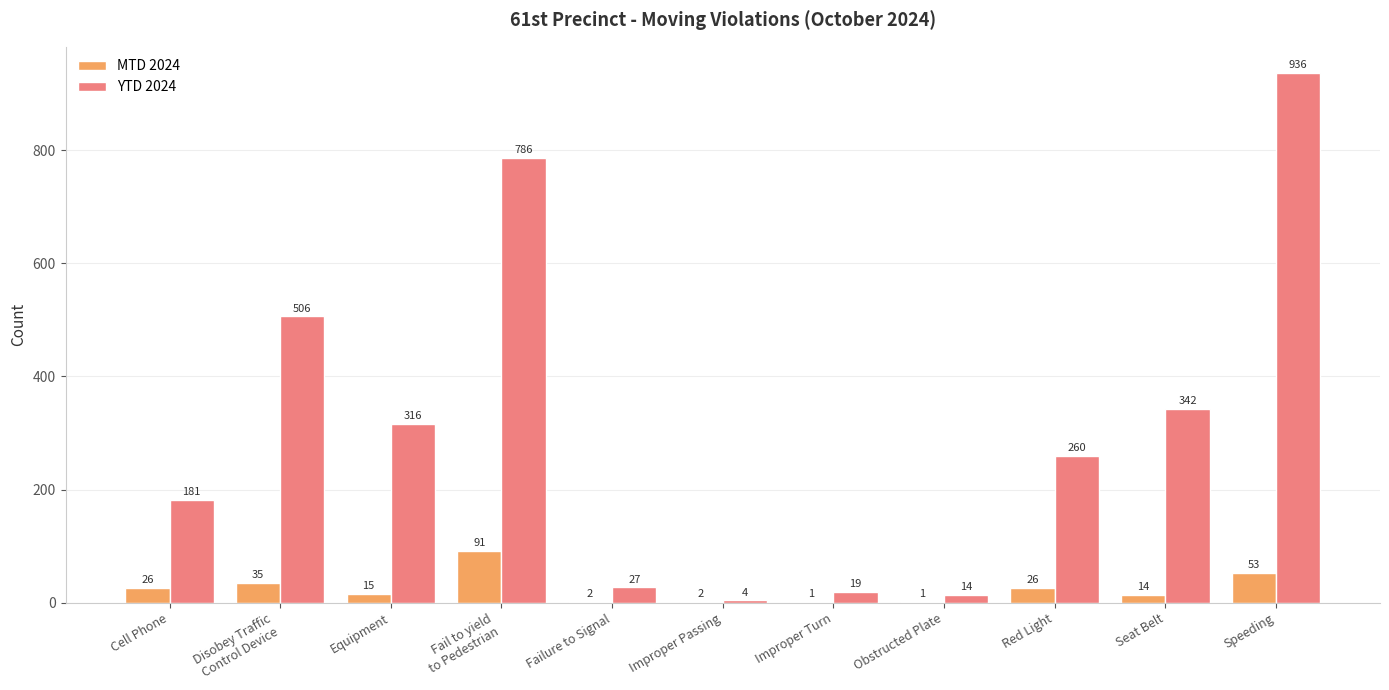

How many series are shown in this chart?

2